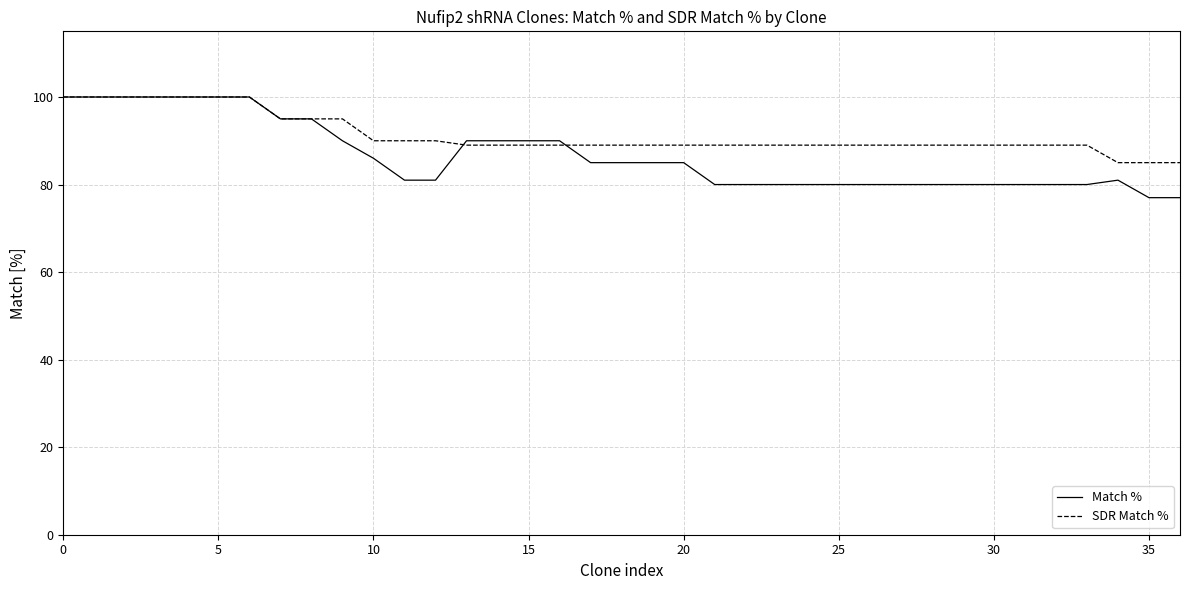

Does the chart have visible grid lines?

Yes